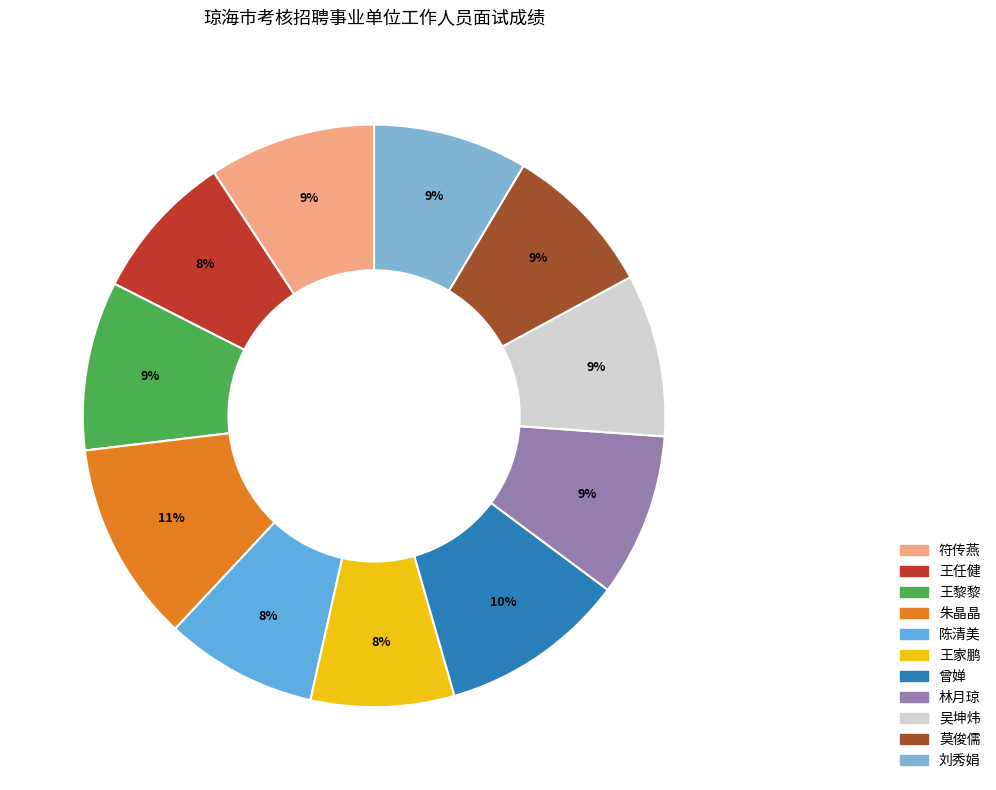

To the nearest percent, what is the difference between the largest and smallest slice percentages?

3%